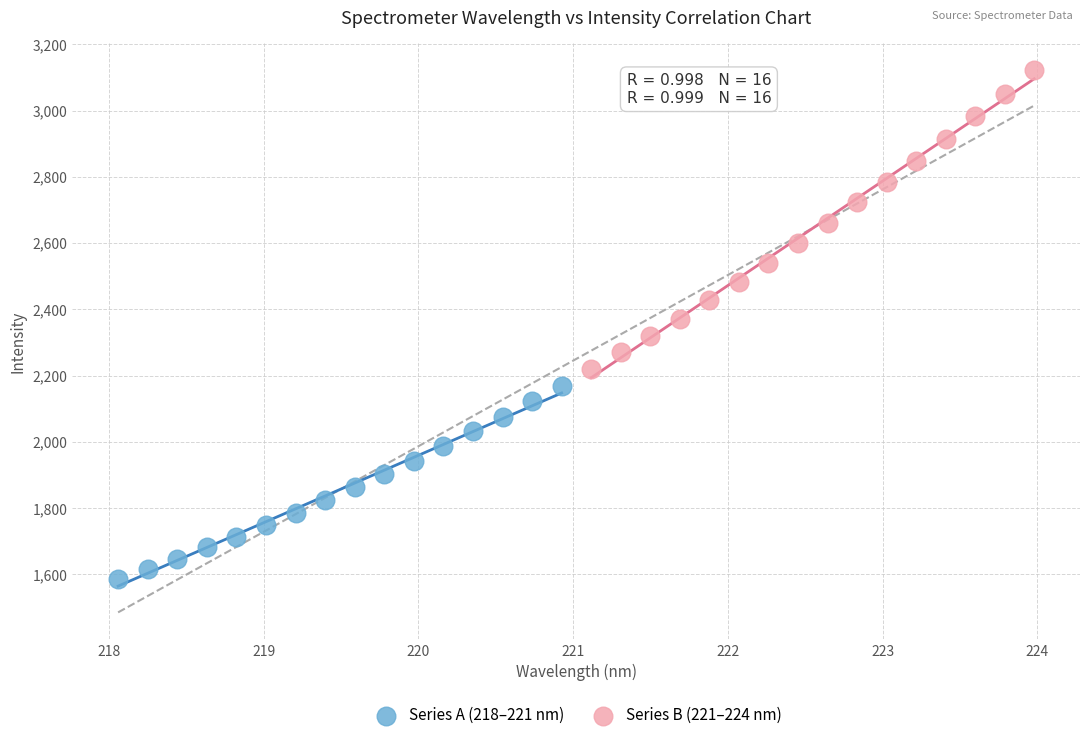

Which series has the widest spread of Y values?

Series B (221–224 nm)